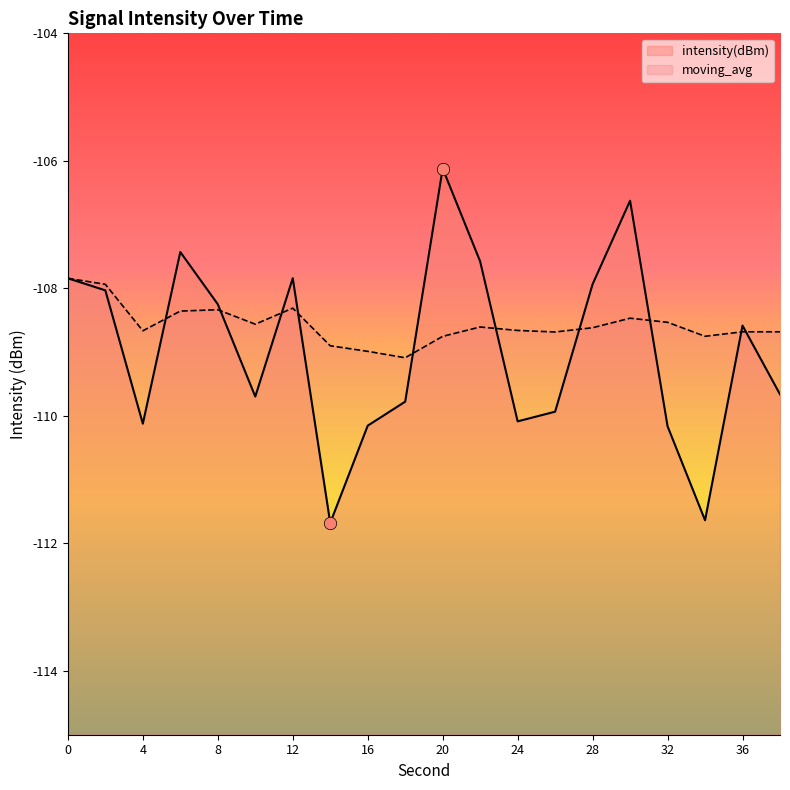

Which series has the largest total across all categories?

moving_avg